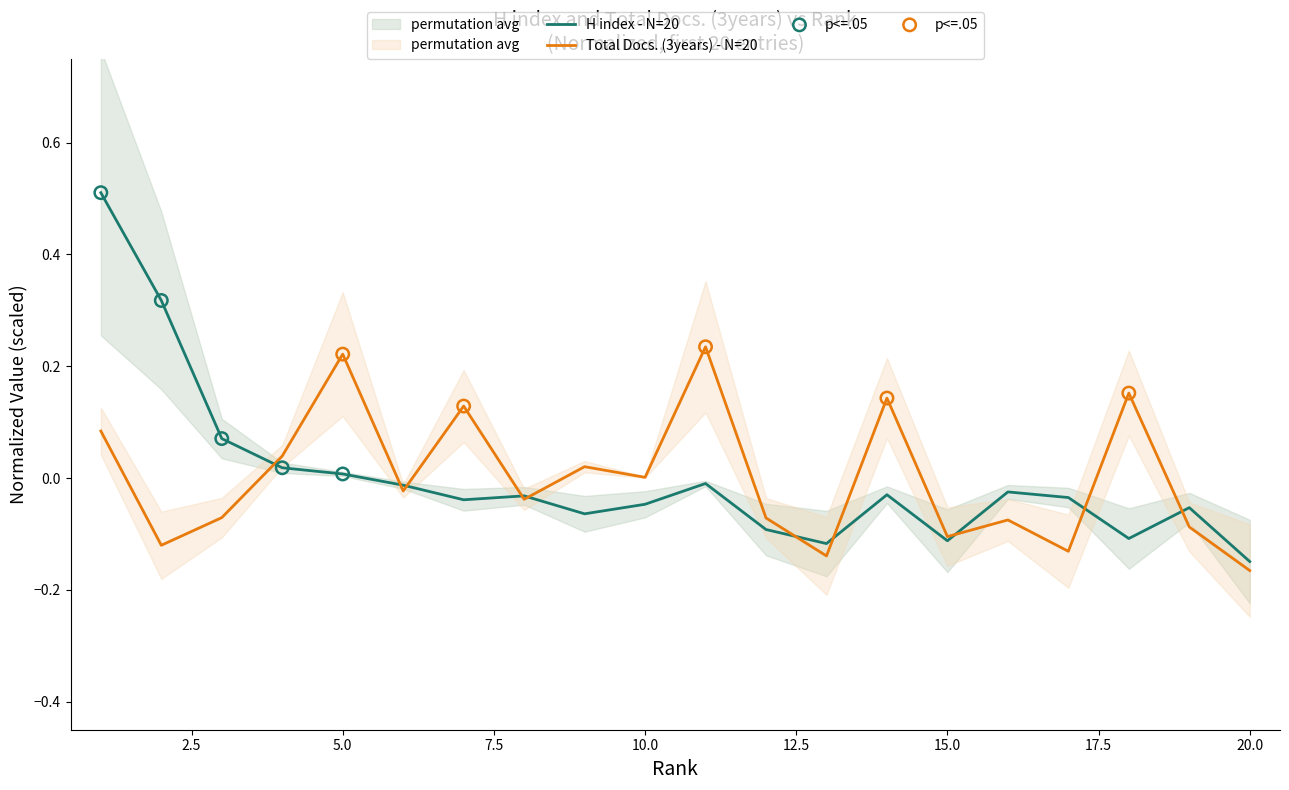

Which series has the largest Y range (max minus min)?

H index